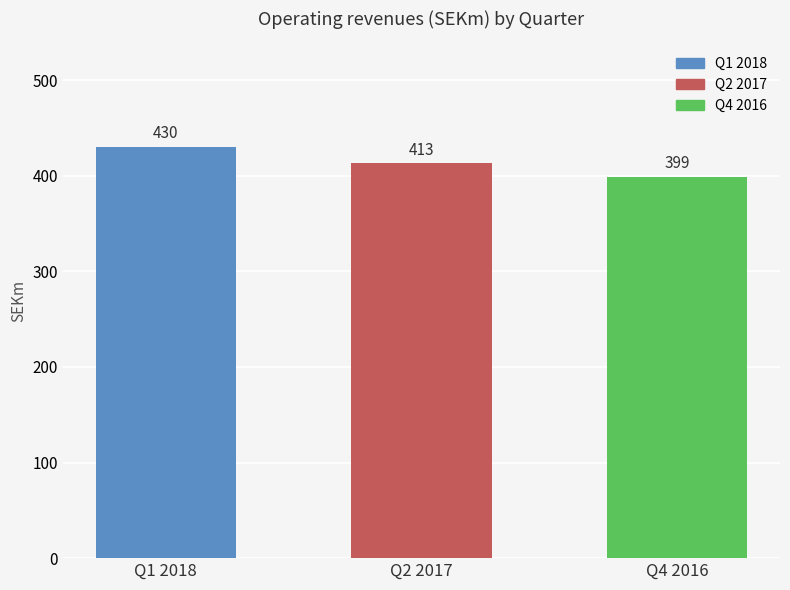

The value at Q4 2016 is 146.7. True or false?

False